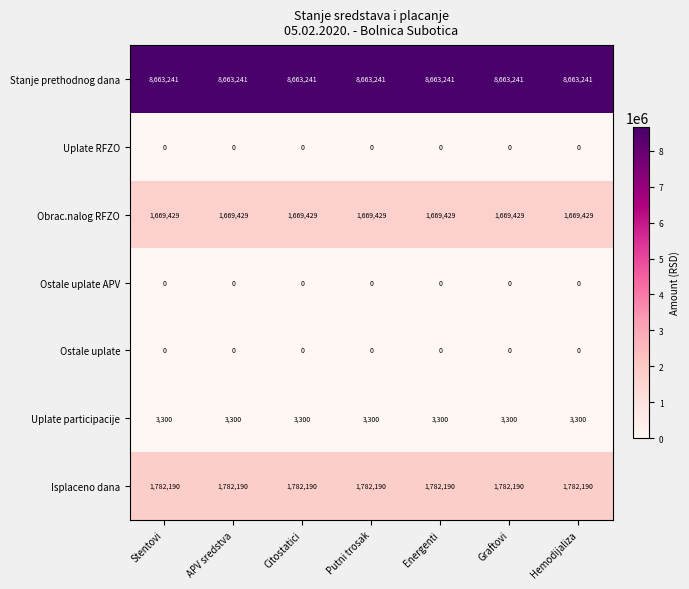

What is the total value across all series at APV sredstva?

12118160